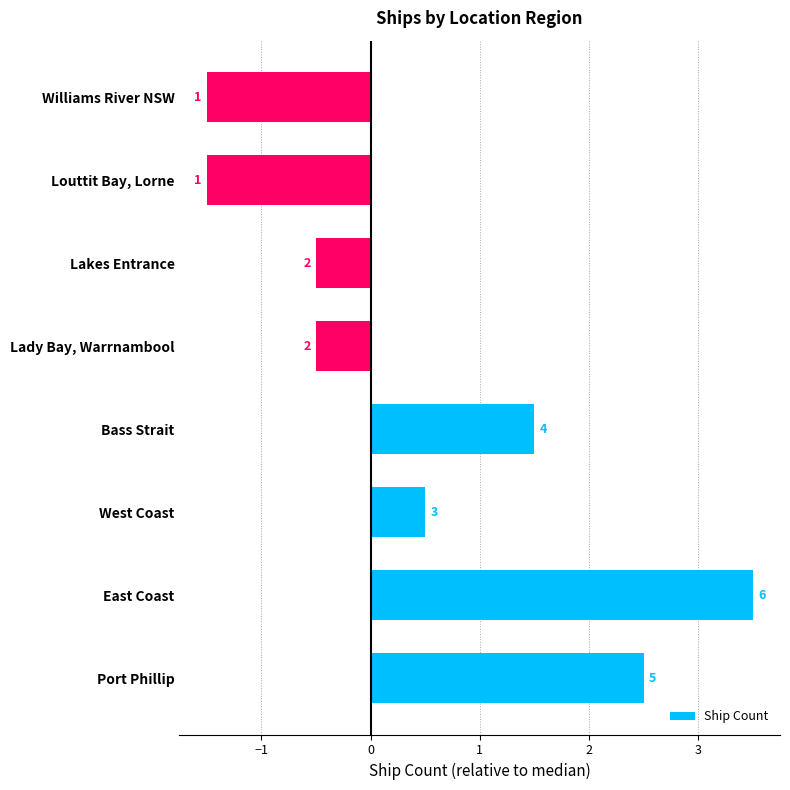

Does the chart contain any negative values?

Yes